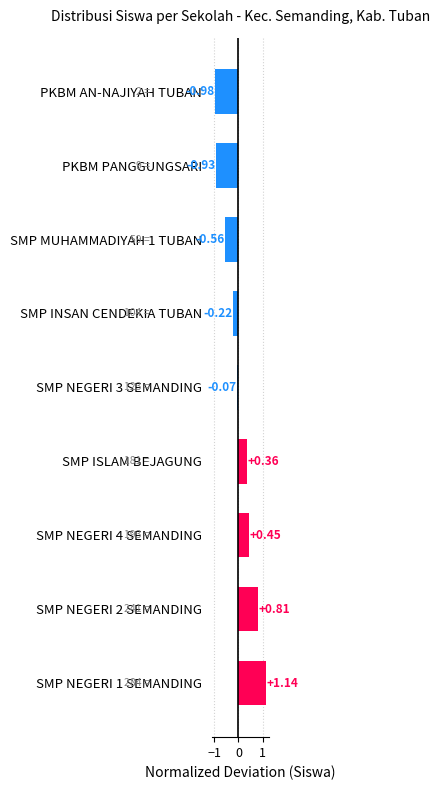

List the labels in order of value, largest first.

SMP NEGERI 1 SEMANDING, SMP NEGERI 2 SEMANDING, SMP NEGERI 4 SEMANDING, SMP ISLAM BEJAGUNG, SMP NEGERI 3 SEMANDING, SMP INSAN CENDEKIA TUBAN, SMP MUHAMMADIYAH 1 TUBAN, PKBM PANGGUNGSARI, PKBM AN-NAJIYAH TUBAN